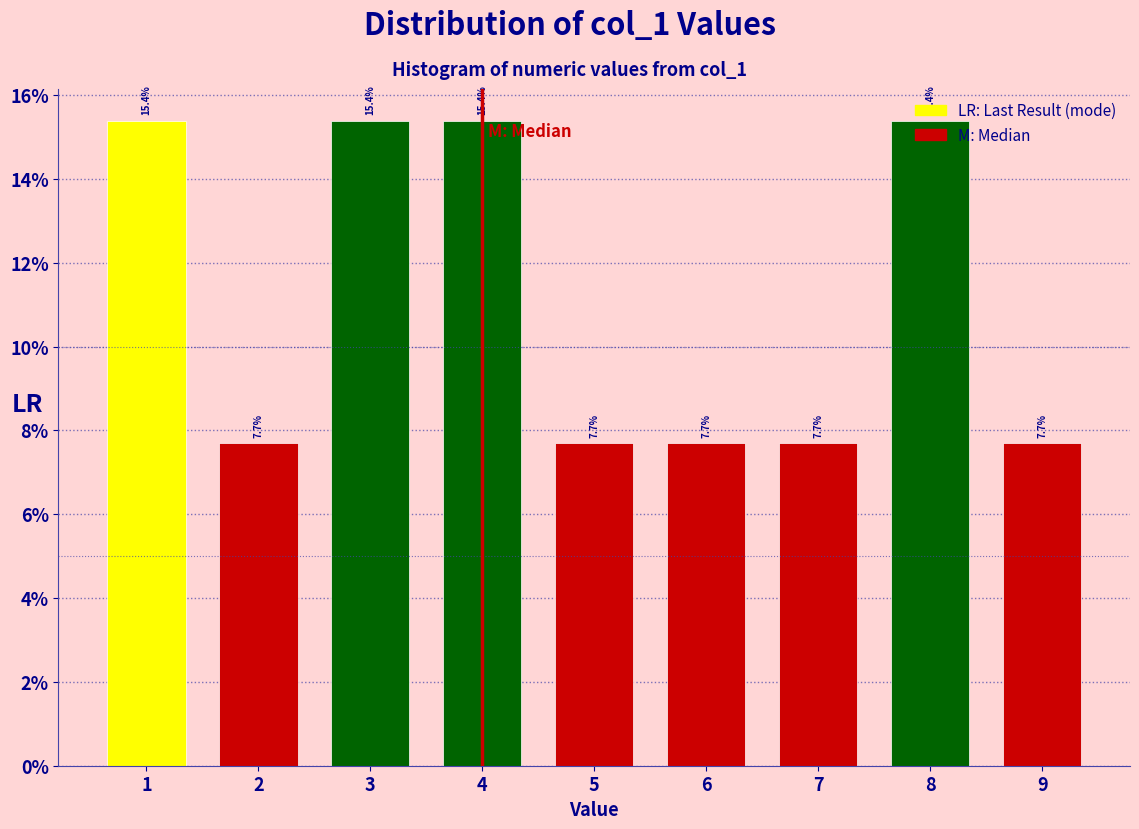

Reading left to right, list every bar in this chart as the range it spans on the x-axis followed by its height.

0.5 to 1.5: 15.4
1.5 to 2.5: 7.7
2.5 to 3.5: 15.4
3.5 to 4.5: 15.4
4.5 to 5.5: 7.7
5.5 to 6.5: 7.7
6.5 to 7.5: 7.7
7.5 to 8.5: 15.4
8.5 to 9.5: 7.7